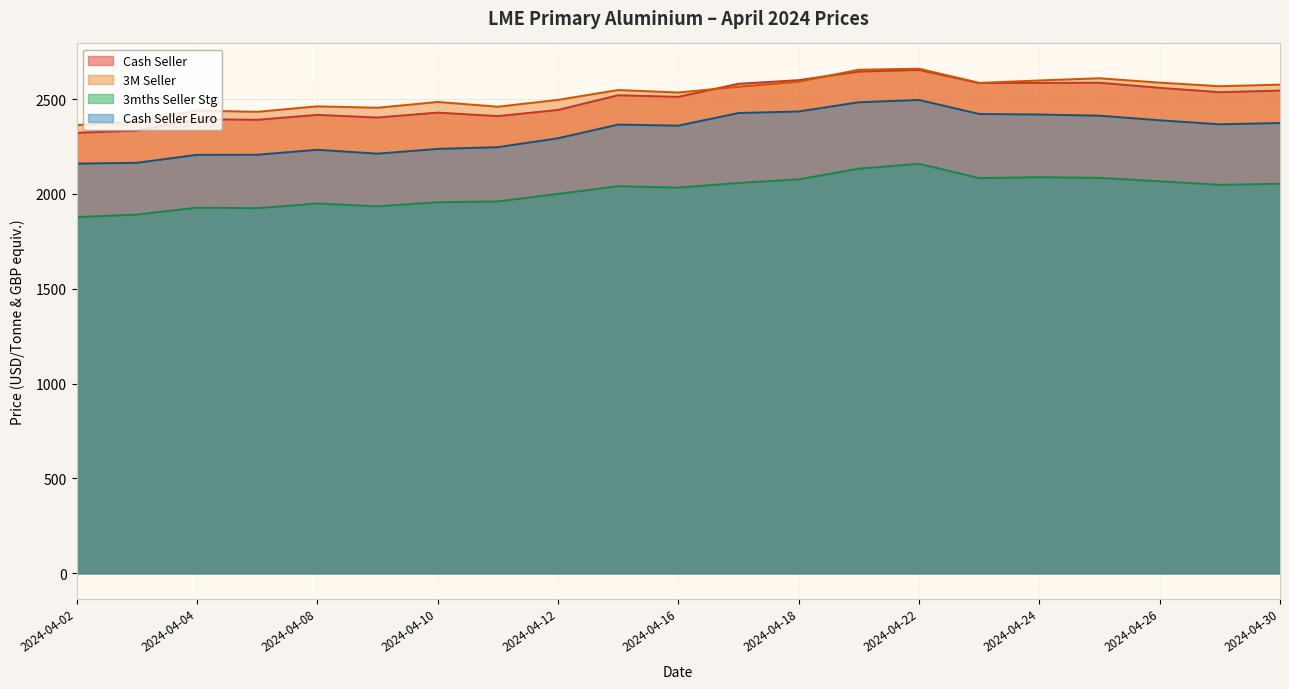

Which has a higher value, 2024-04-30 or 2024-04-15?

2024-04-30